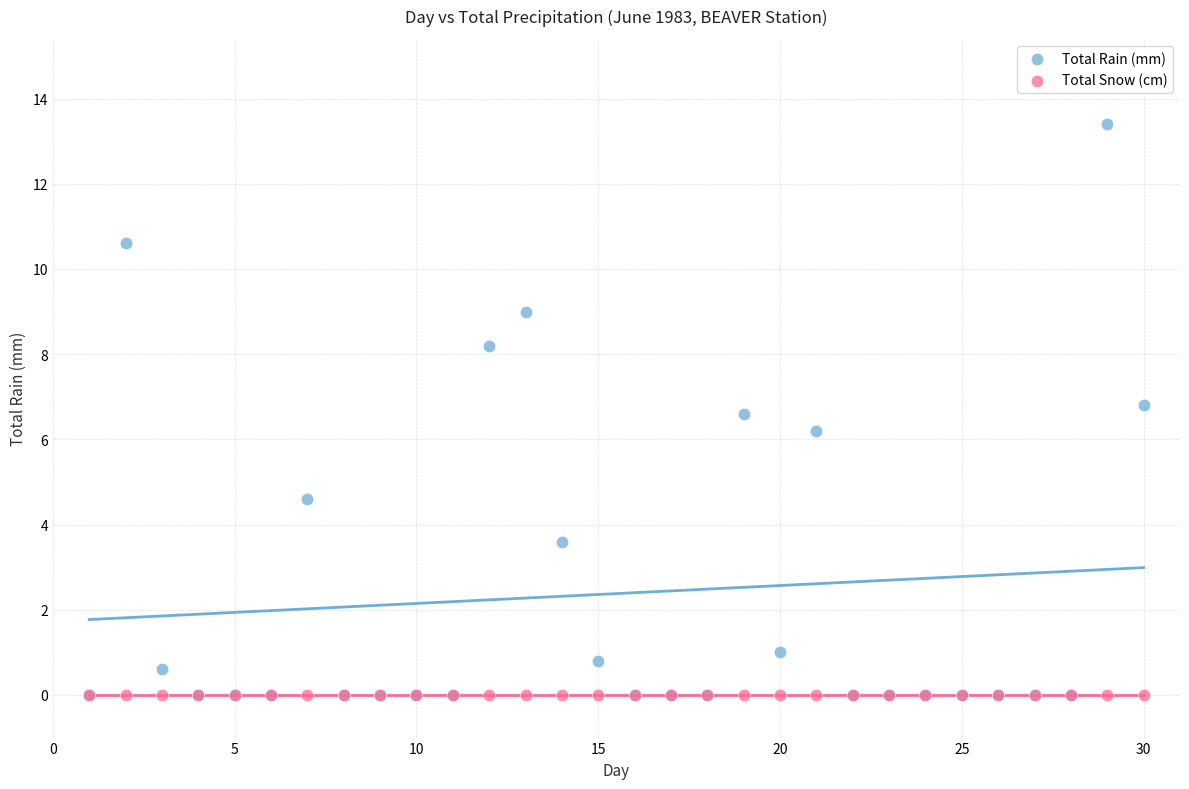

Across all series, what Y value is closest to 6?

6.2